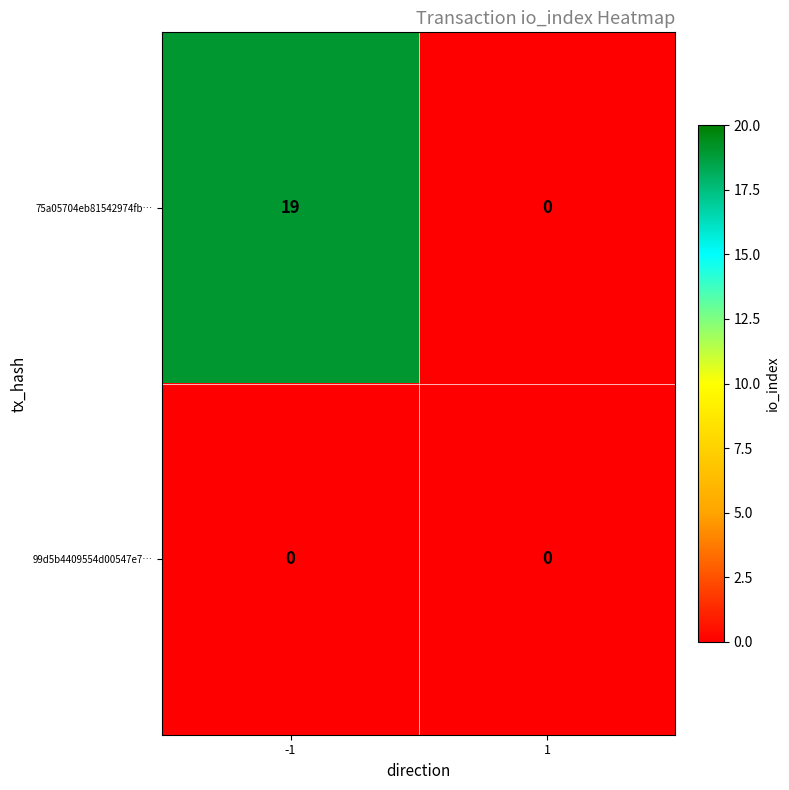

Reading left to right, transcribe all the data shown in this chart.

75a05704eb81542974fb…: 19	0
99d5b4409554d00547e7…: 0	0